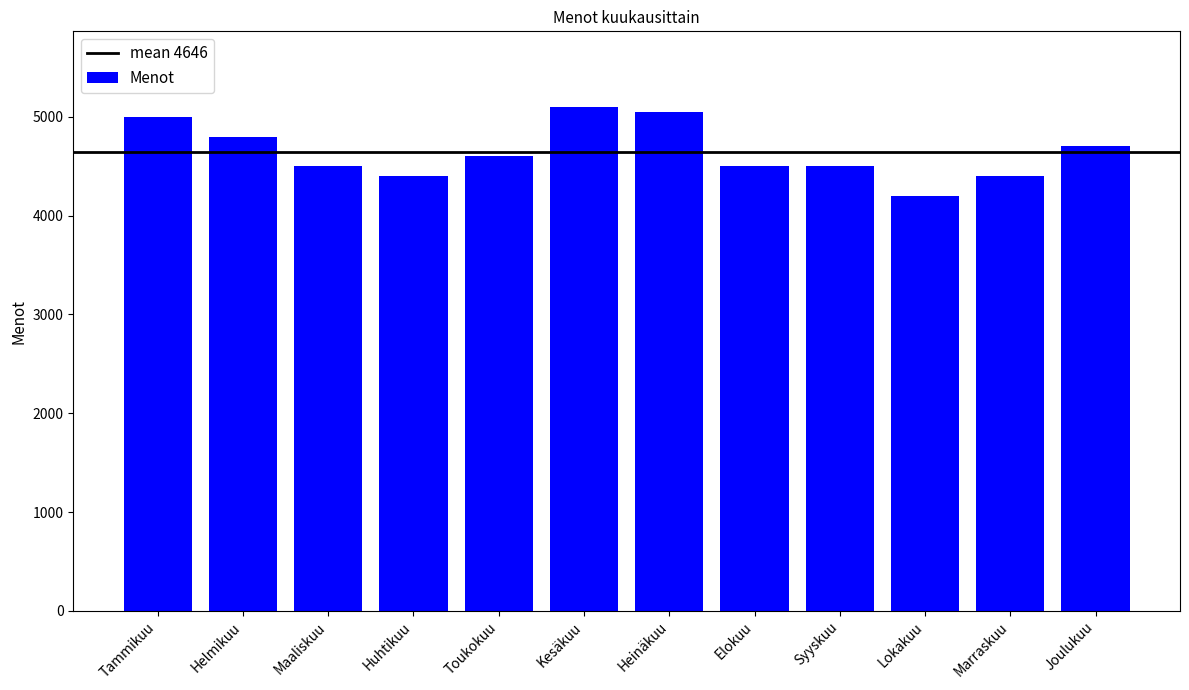

What is the difference between the values at Syyskuu and Kesäkuu?

600